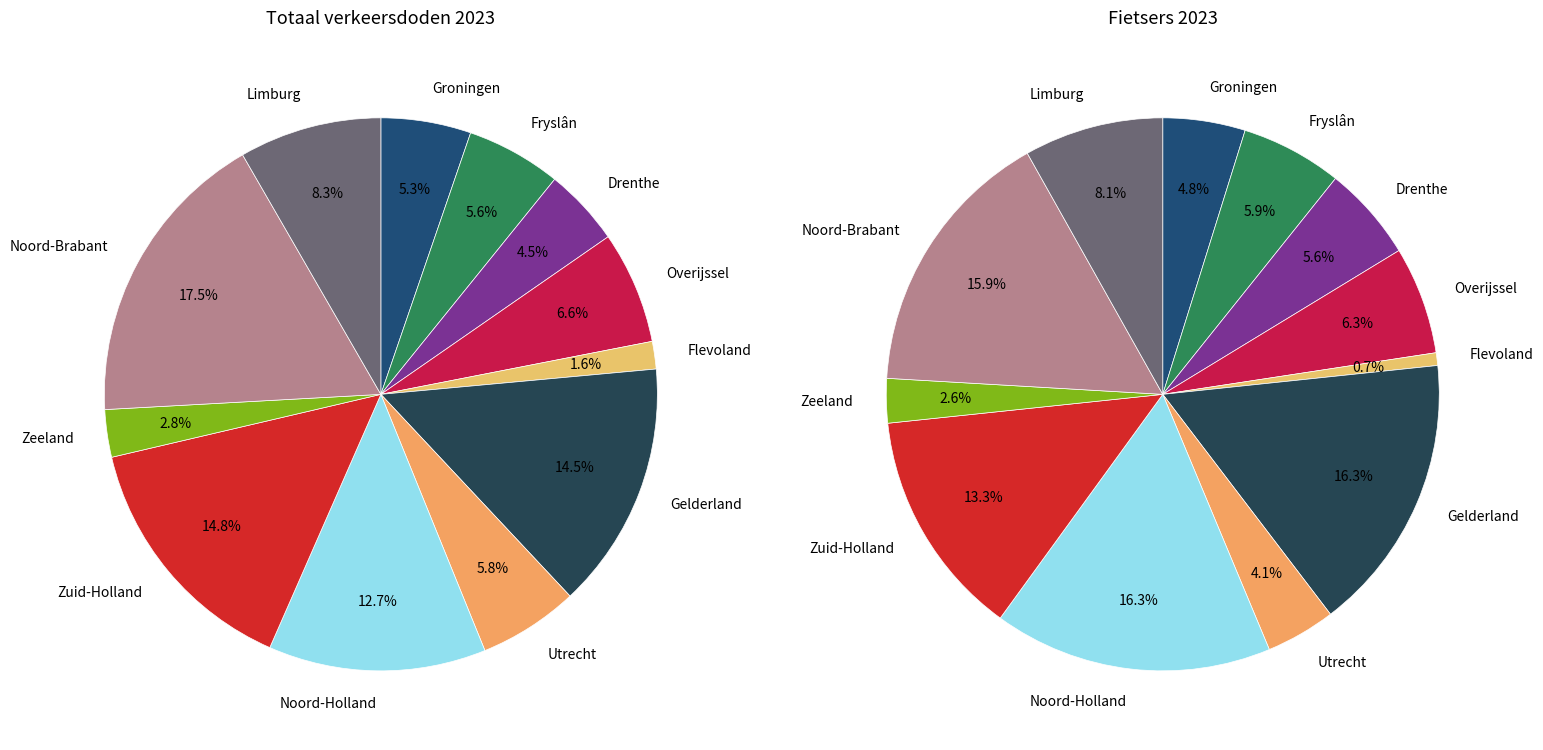

How many segments does this pie chart have?

12